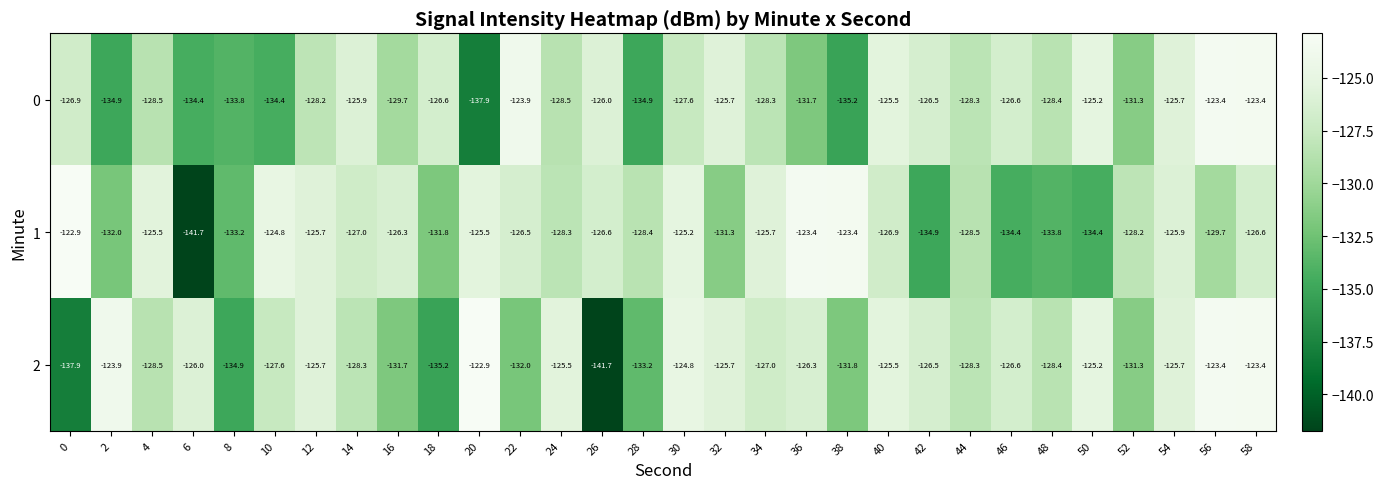

Rank the series at 10 from highest to lowest value.

1, 2, 0